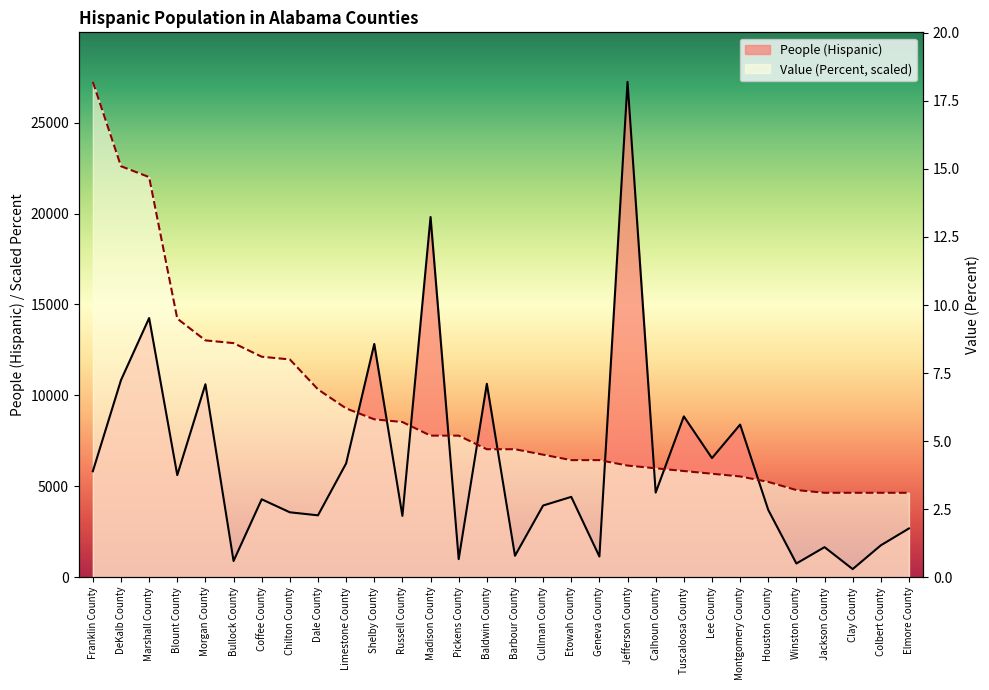

What is the label of the 23rd point from the left?

Lee County